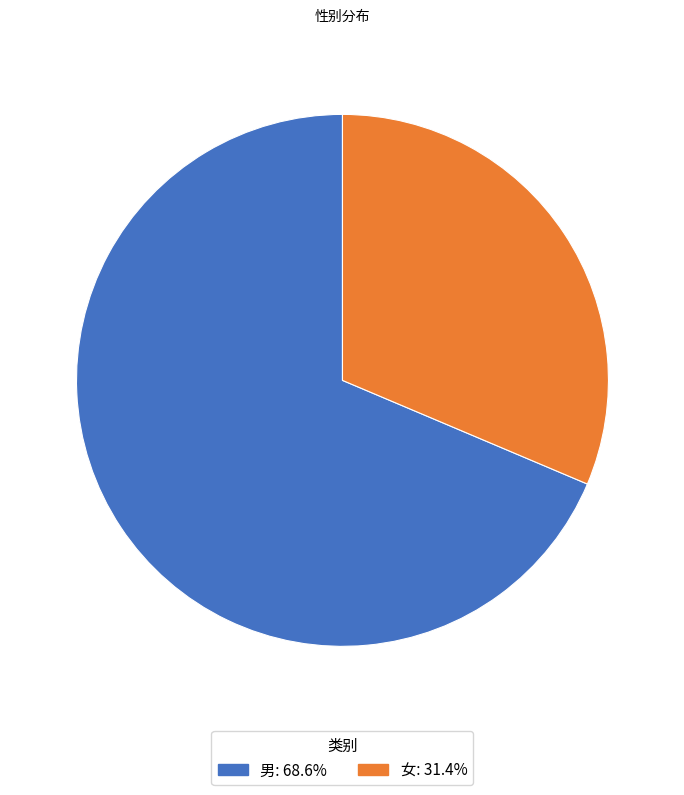

Between 男 and 女, which is larger?

男